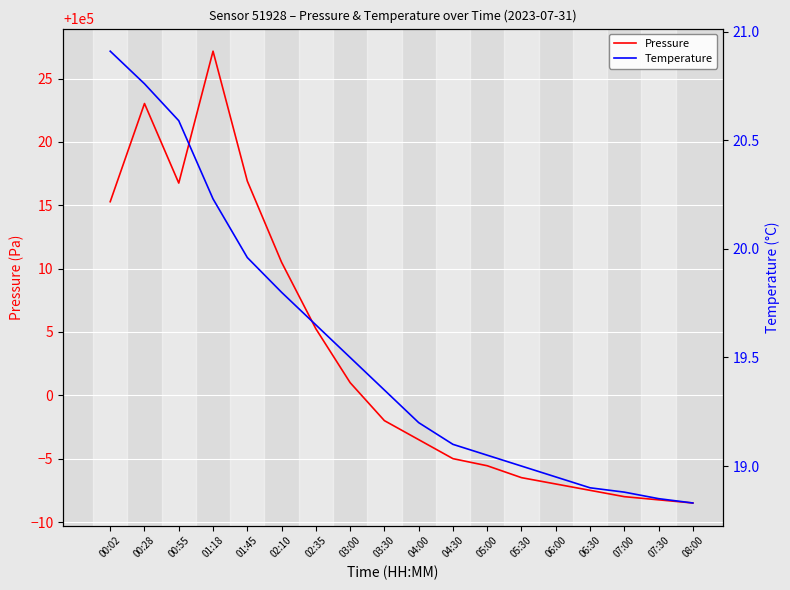

How many categories are shown in the chart?

18